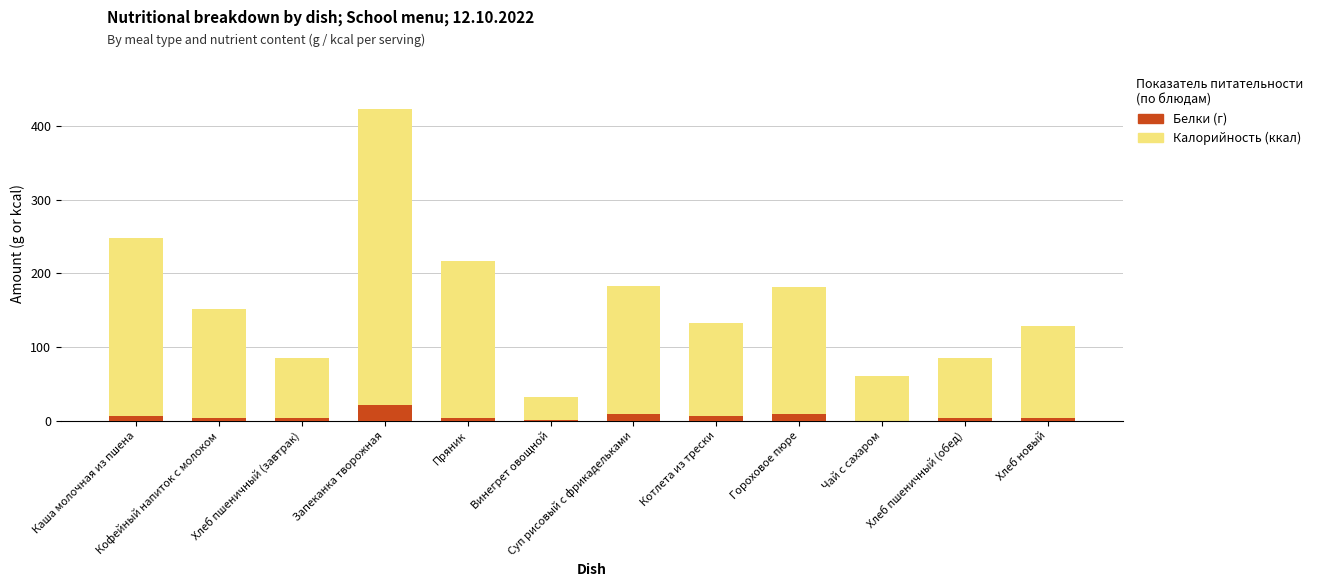

What is the spread (max minus min) of values at Запеканка творожная?

402.0